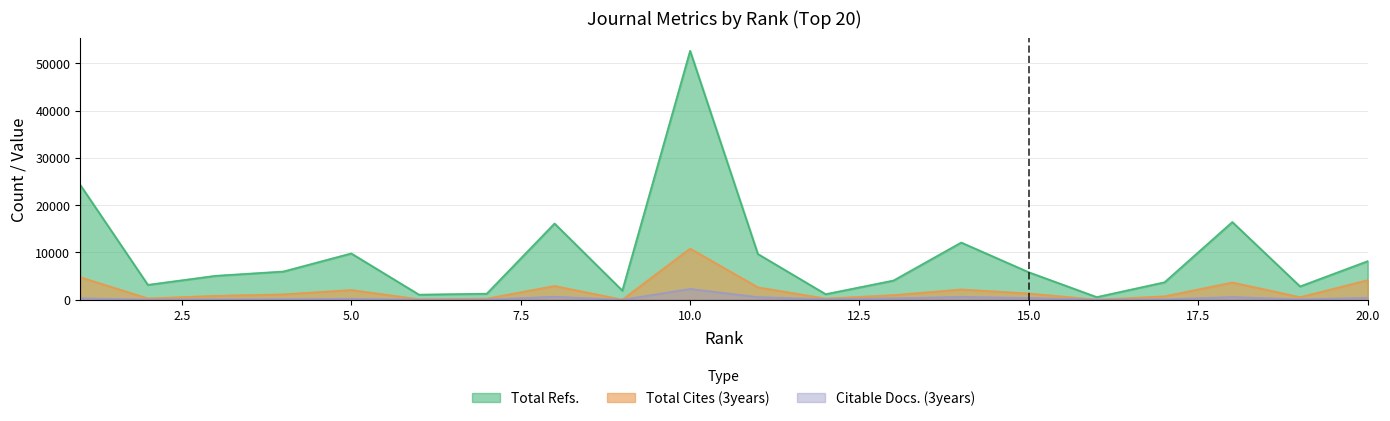

True or false: Total Cites (3years) and Citable Docs. (3years) cross at least once.

True